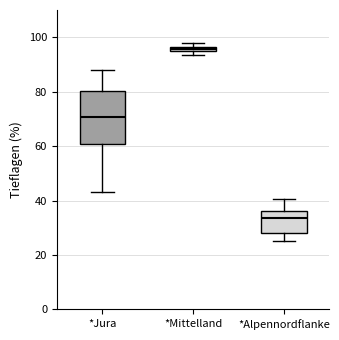

Where is the lower edge of the box for *Mittelland on the y-axis? The values are not printed on the chart, so give them approximately, as read against the axis.

94